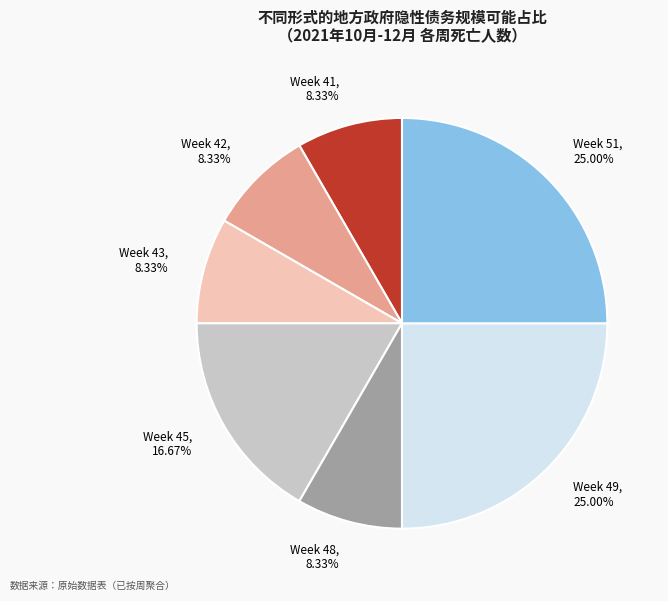

Does Week 49 account for over 50% of the chart?

No